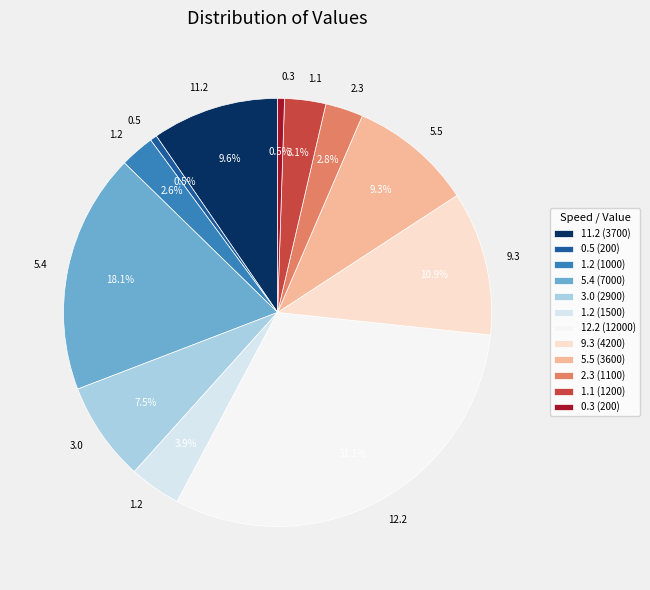

Which slice is the smallest?

0.5